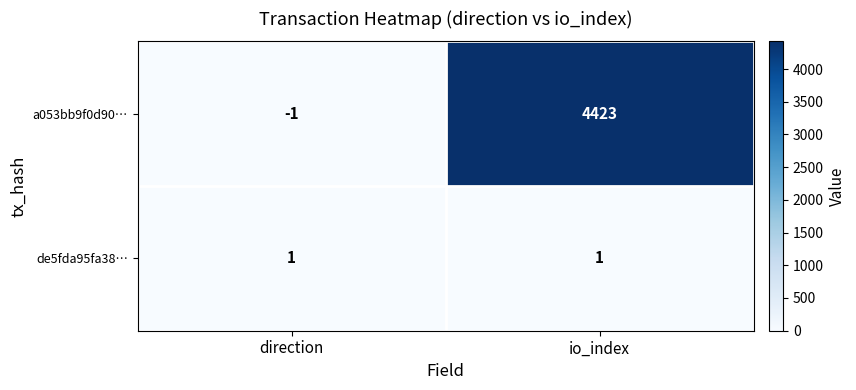

At io_index, list the series in order from largest to smallest.

a053bb9f0d90…, de5fda95fa38…